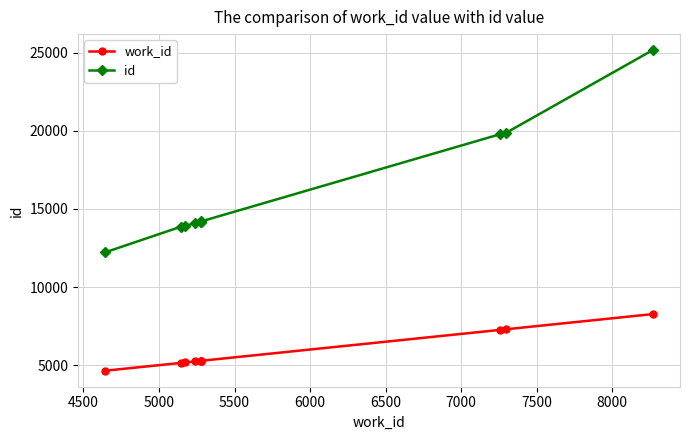

What is the maximum value shown in the chart?

25162